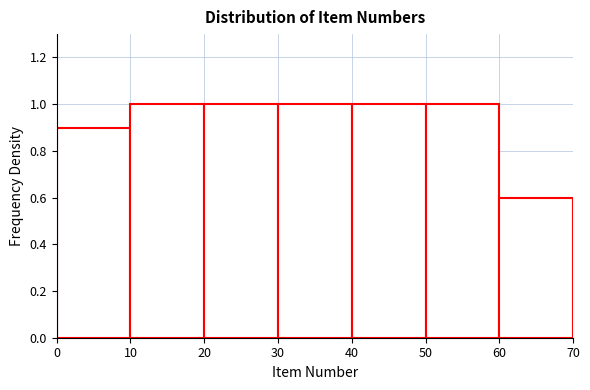

Reading left to right, transcribe this chart: for each bar, give the range it covers on the x-axis and its height. The values are not printed on the chart, so give them approximately, as read against the axis.

0 to 10: 0.9
10 to 20: 1.0
20 to 30: 1.0
30 to 40: 1.0
40 to 50: 1.0
50 to 60: 1.0
60 to 70: 0.6